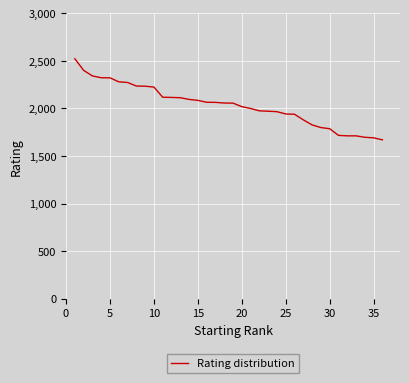

What is the minimum value shown in the chart?

1670